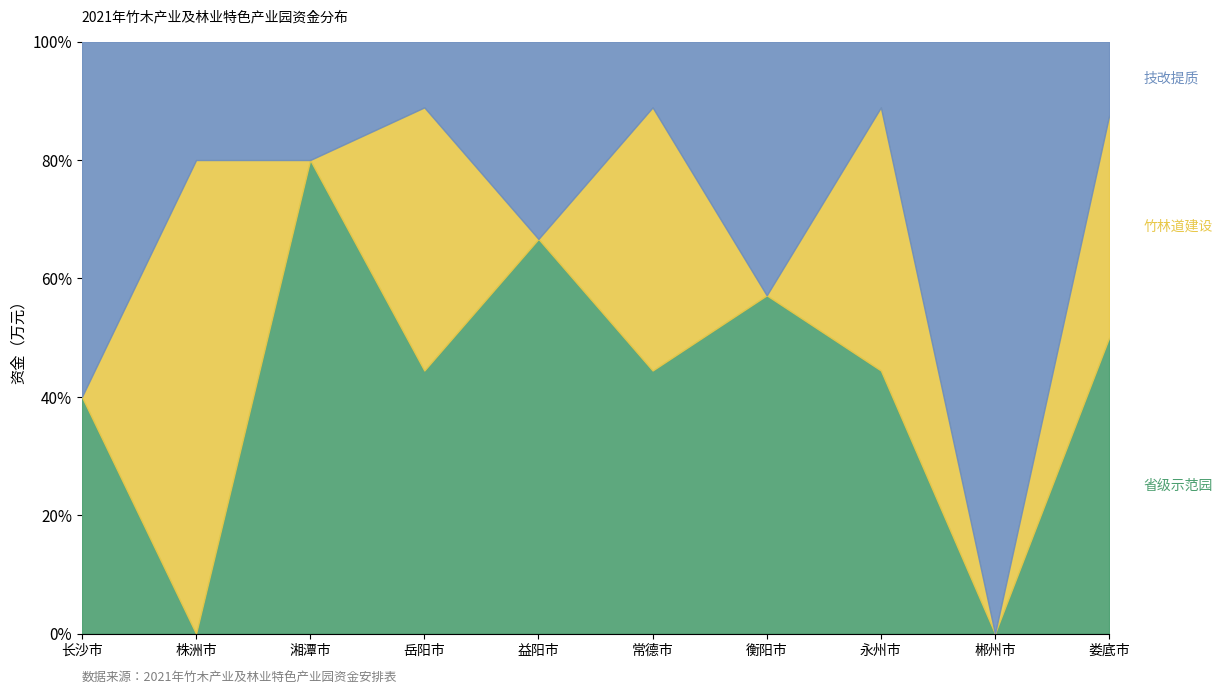

Reading left to right, what are all the values shown in this chart?

省级示范园: 长沙市=100	株洲市=0	湘潭市=100	岳阳市=100	益阳市=100	常德市=100	衡阳市=100	永州市=100	郴州市=0	娄底市=100
竹林道建设: 长沙市=0	株洲市=100	湘潭市=0	岳阳市=100	益阳市=0	常德市=100	衡阳市=0	永州市=100	郴州市=0	娄底市=75
技改提质: 长沙市=150	株洲市=25	湘潭市=25	岳阳市=25	益阳市=50	常德市=25	衡阳市=75	永州市=25	郴州市=50	娄底市=25